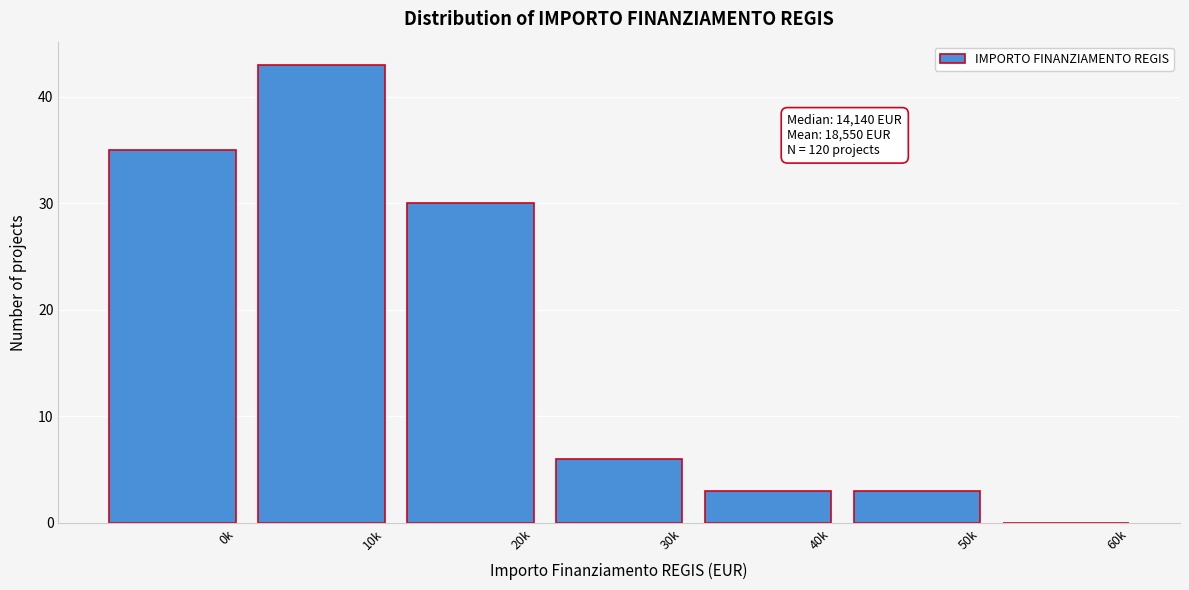

Reading right to left, transcribe all the data shown in this chart.

60k=0	50k=3	40k=3	30k=6	20k=30	10k=43	0k=35